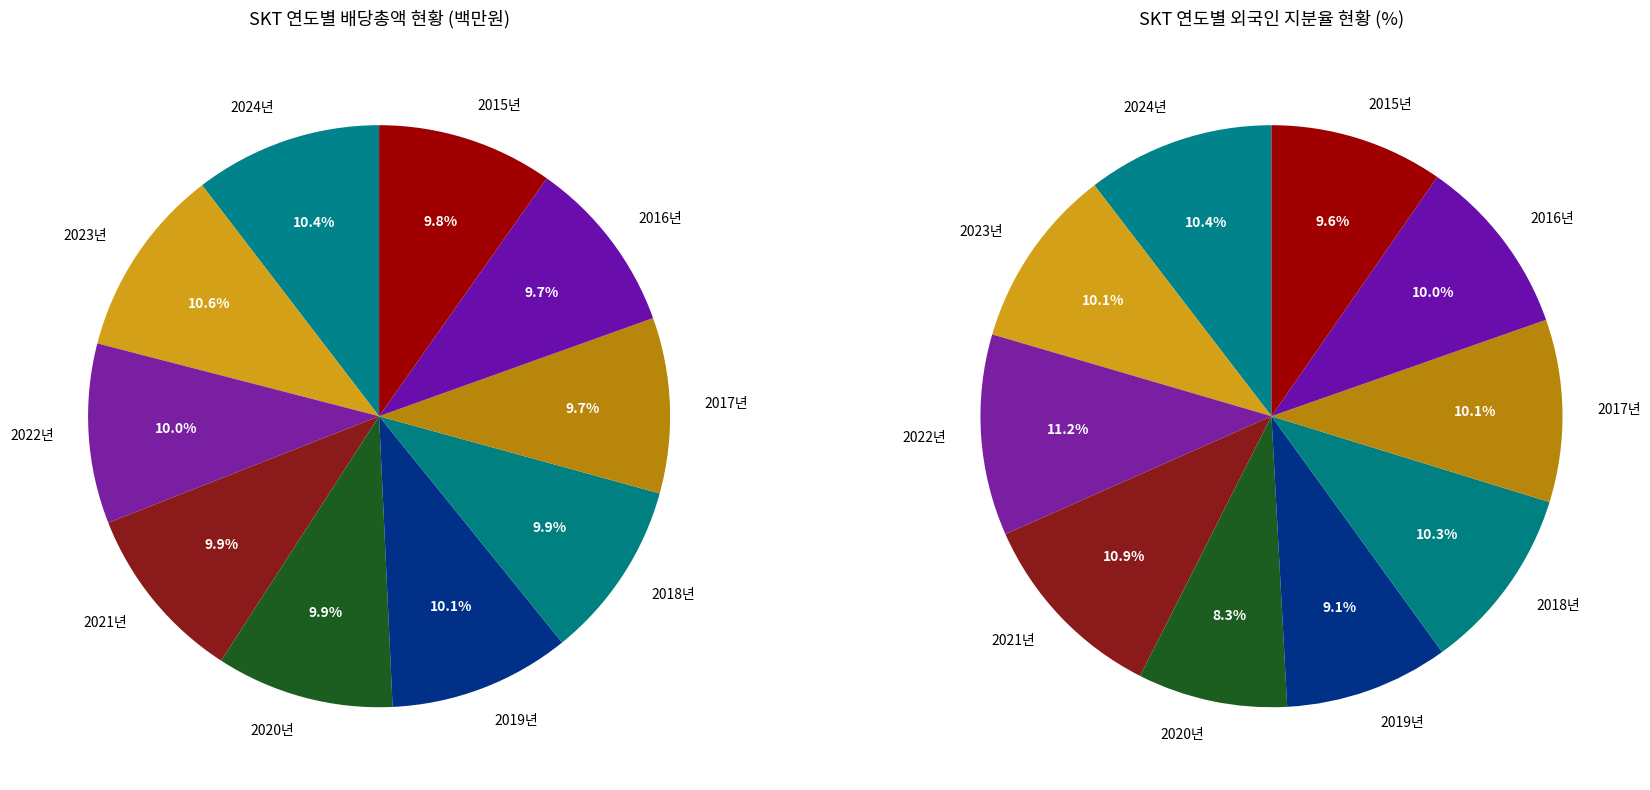

How many segments does this pie chart have?

10